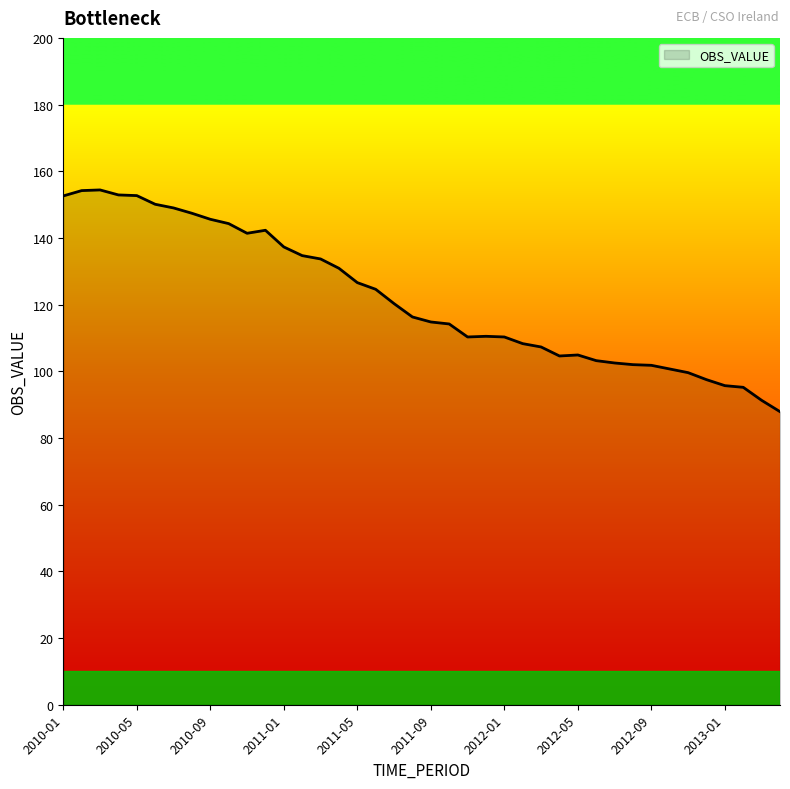

What is the minimum value shown in the chart?

87.9